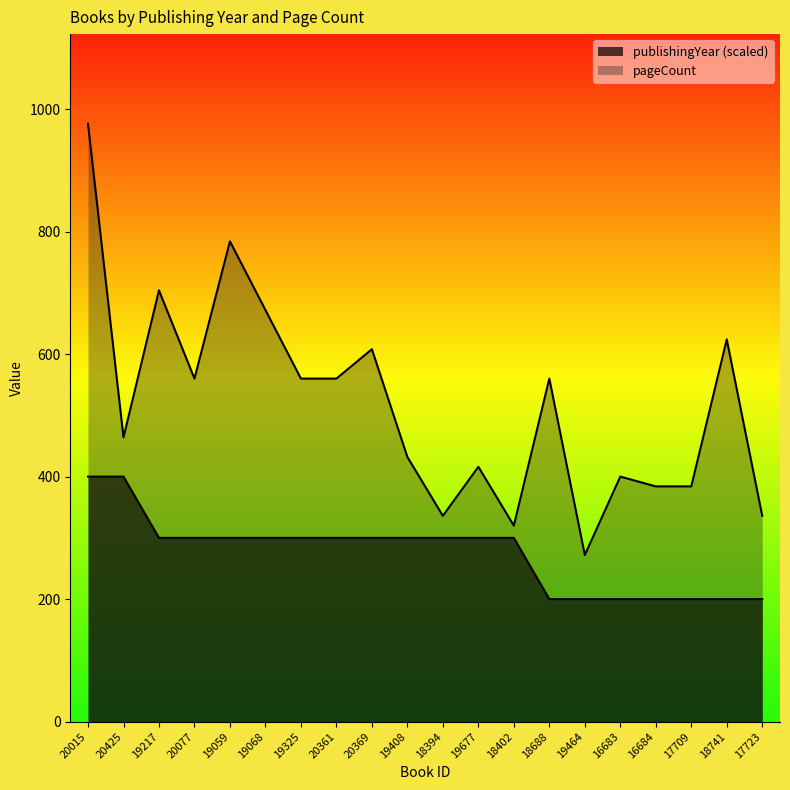

Reading left to right, extract all data points from this chart.

publishingYear: 20015=400	20425=400	19217=300	20077=300	19059=300	19068=300	19325=300	20361=300	20369=300	19408=300	18394=300	19677=300	18402=300	18688=200	19464=200	16683=200	16684=200	17709=200	18741=200	17723=200
pageCount: 20015=976	20425=464	19217=704	20077=560	19059=784	19068=672	19325=560	20361=560	20369=608	19408=432	18394=336	19677=416	18402=320	18688=560	19464=272	16683=400	16684=384	17709=384	18741=624	17723=336